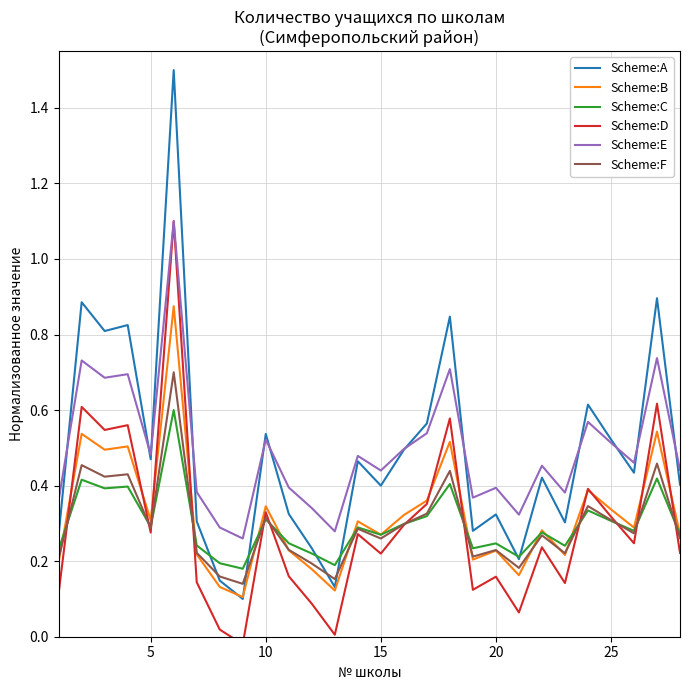

How many lines are shown in the chart?

6